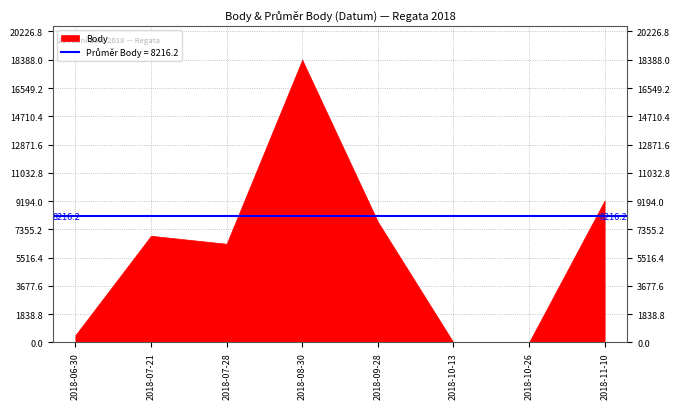

Rank the categories by value from highest to lowest.

2018-08-30, 2018-11-10, 2018-09-28, 2018-07-21, 2018-07-28, 2018-06-30, 2018-10-13, 2018-10-26